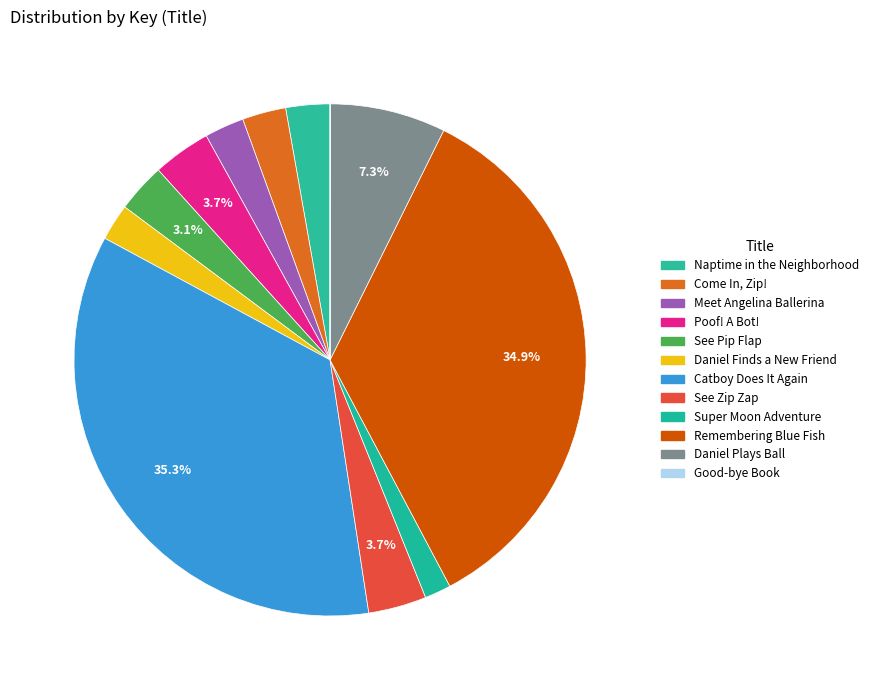

To the nearest percent, what is the combined percentage of Naptime in the Neighborhood and Good-bye Book?

3%